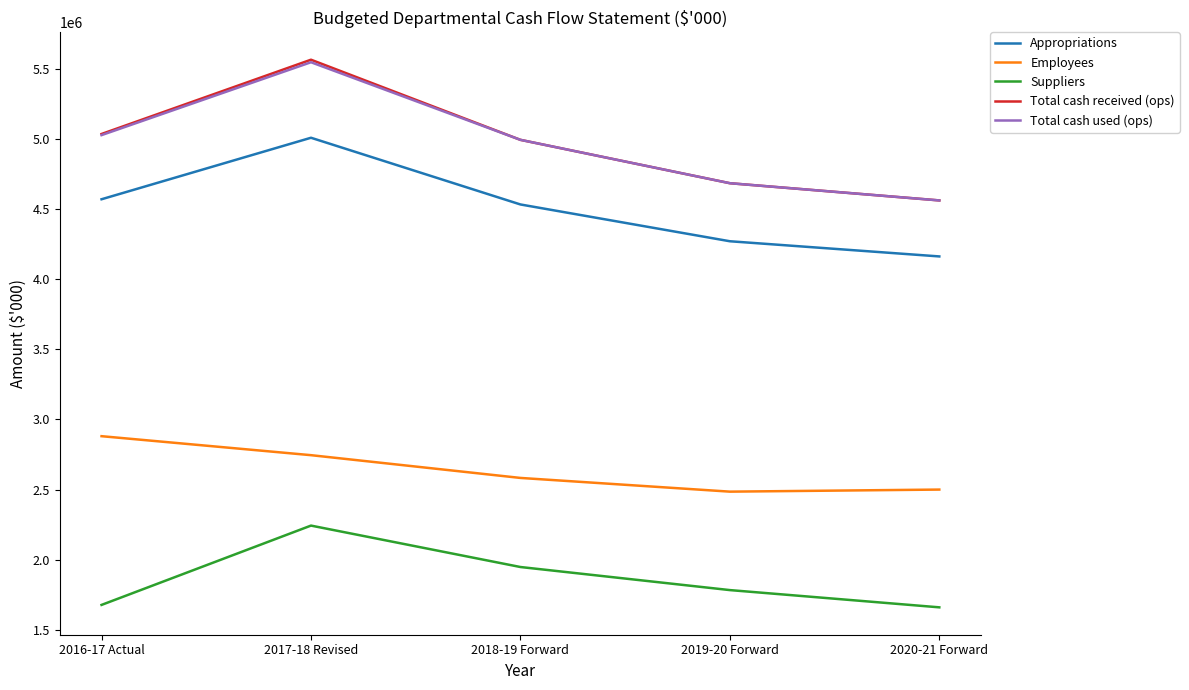

The value of Employees at 2018-19 Forward is 1457705. True or false?

False